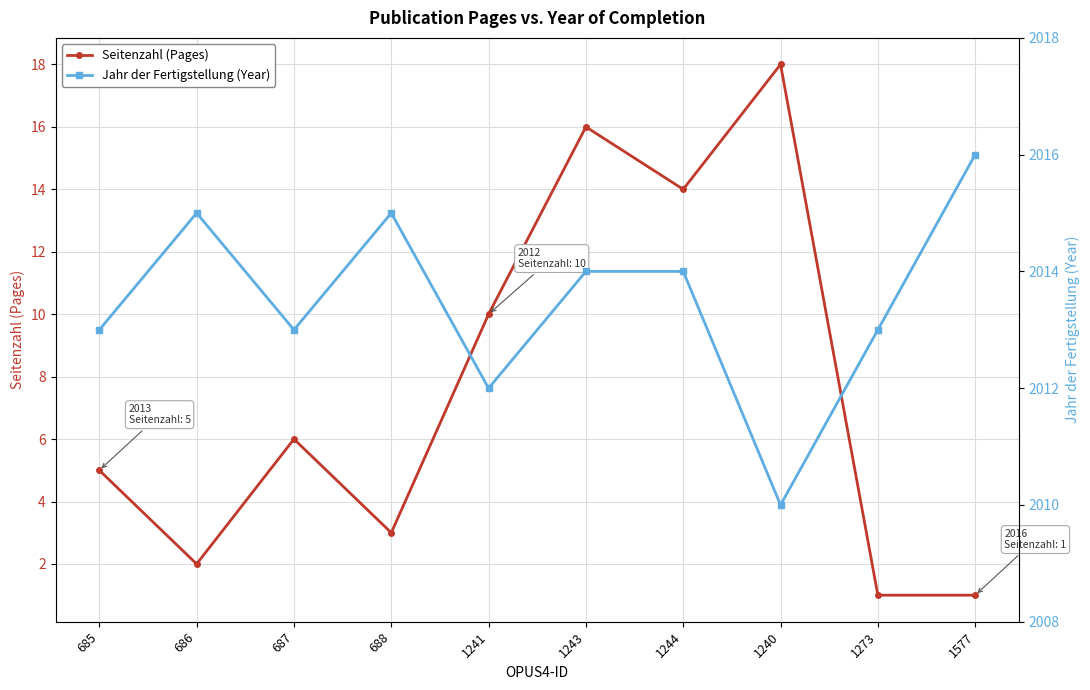

What is the sum of the Jahr der Fertigstellung (Year) values at 1243 and 685?

4027